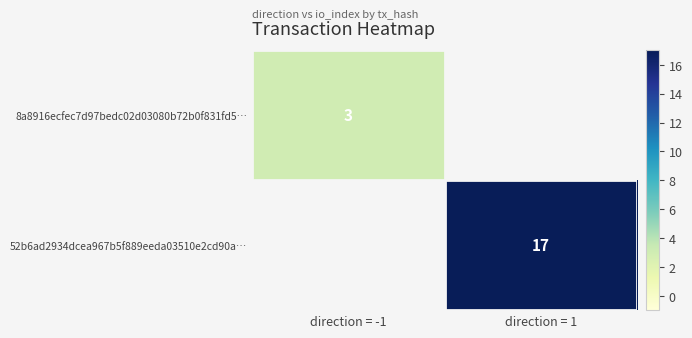

The 8a8916ecfec7d97bedc02d03080b72b0f831fd5… series shows 3 at direction = -1. True or false?

True